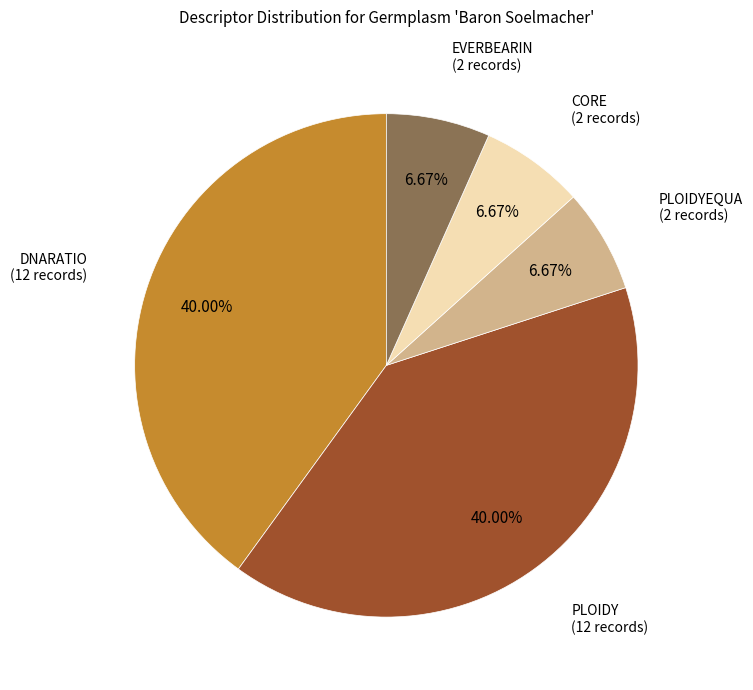

How many slices are in this pie chart?

5